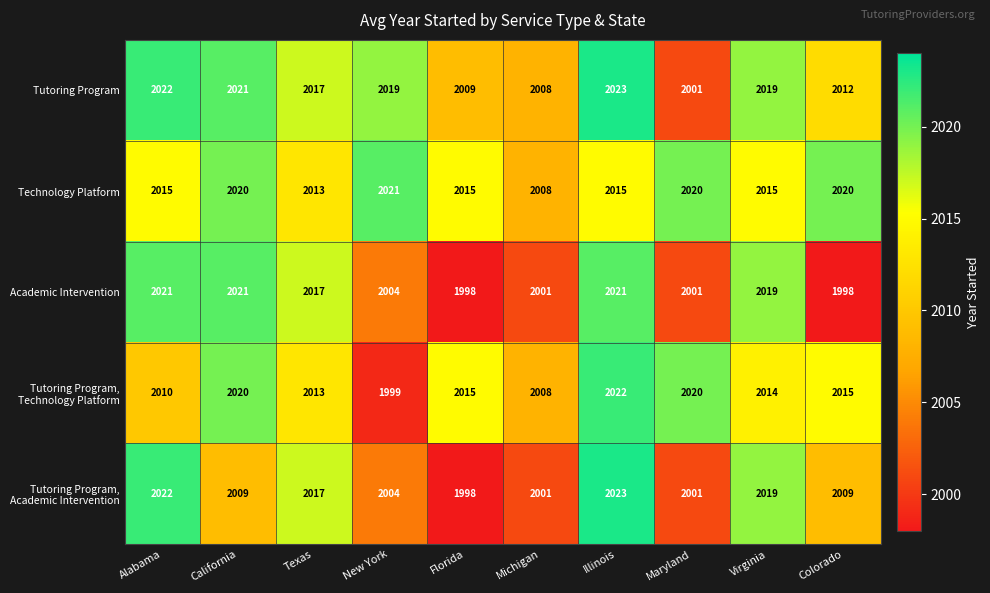

What is the difference between the highest and lowest values at Maryland?

19